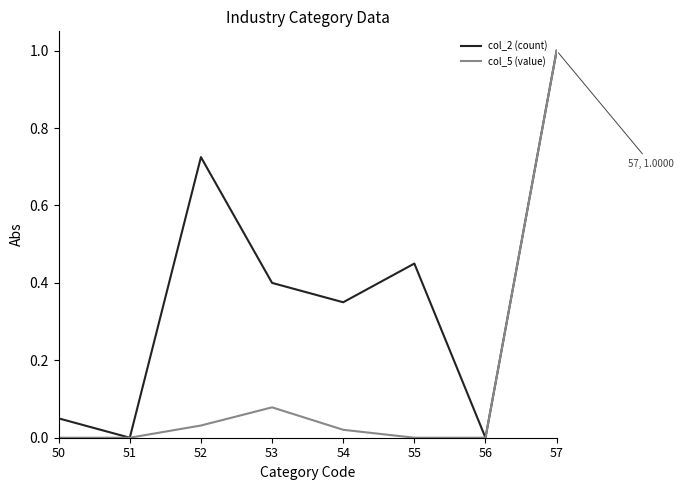

Which series changed the most between 51 and 55?

col_2 (count)